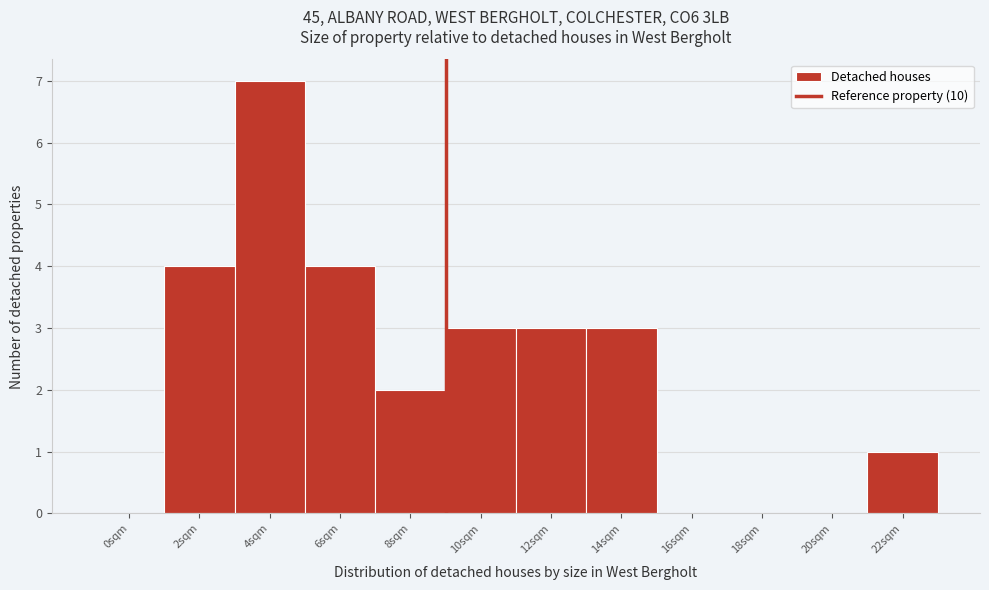

Reading left to right, extract all data points from this chart.

0sqm=0	2sqm=4	4sqm=7	6sqm=4	8sqm=2	10sqm=3	12sqm=3	14sqm=3	16sqm=0	18sqm=0	20sqm=0	22sqm=1